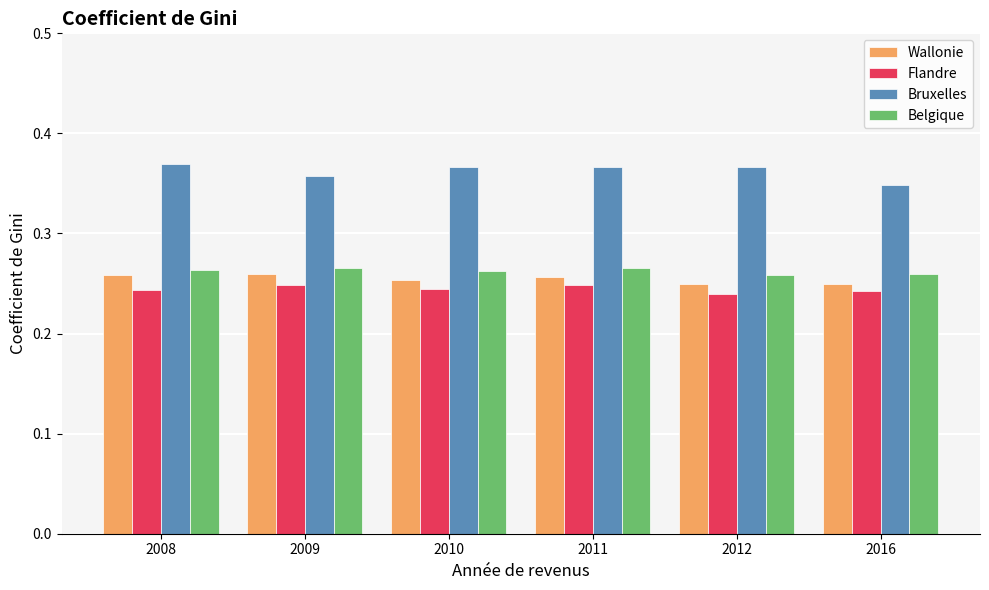

True or false: Flandre has a value of 0.1 at 2011.

False